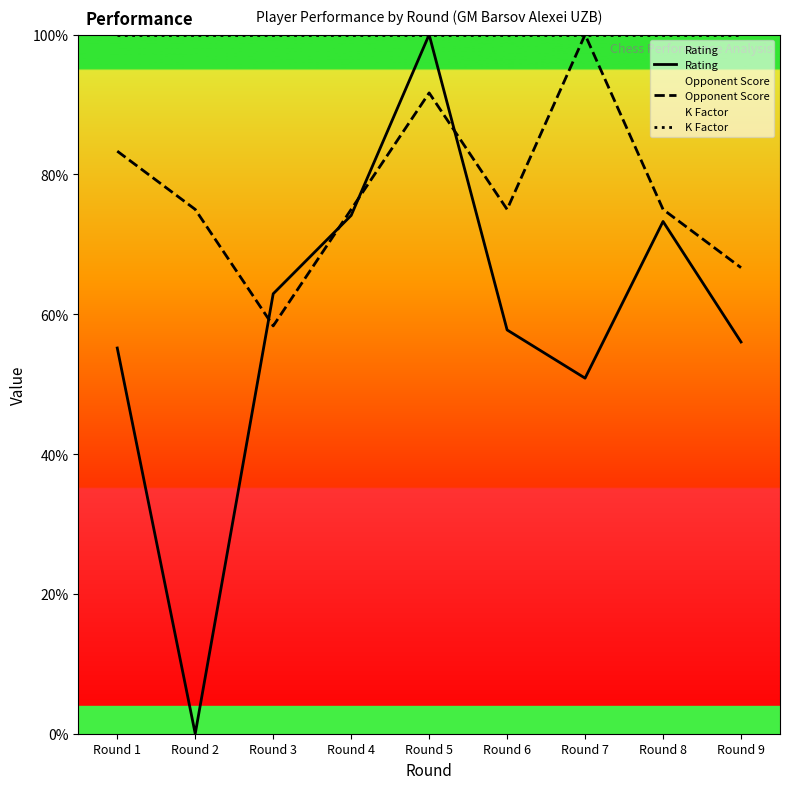

The Opponent Score series shows 100.0 at Round 7. True or false?

True